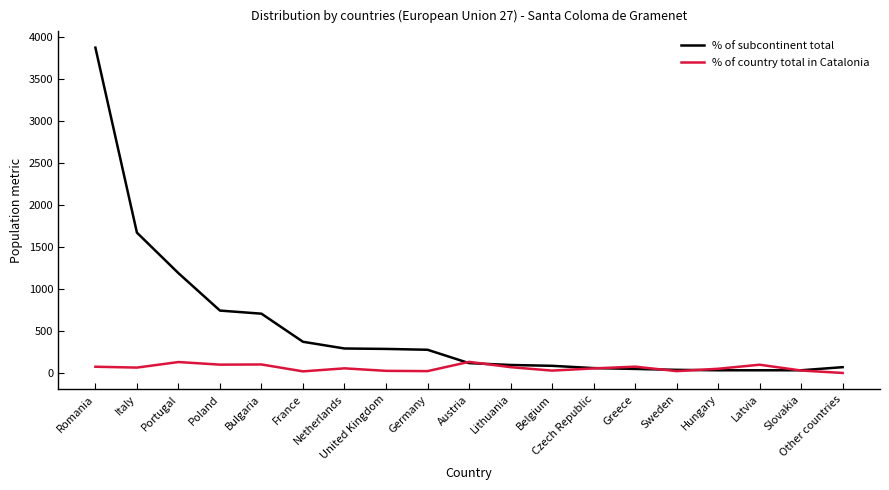

At how many categories does at least one series exceed 1972?

1